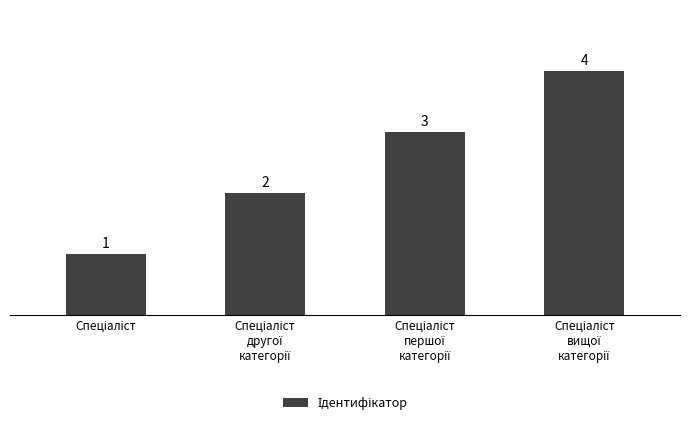

What is the value of the 4th bar from the left?

4